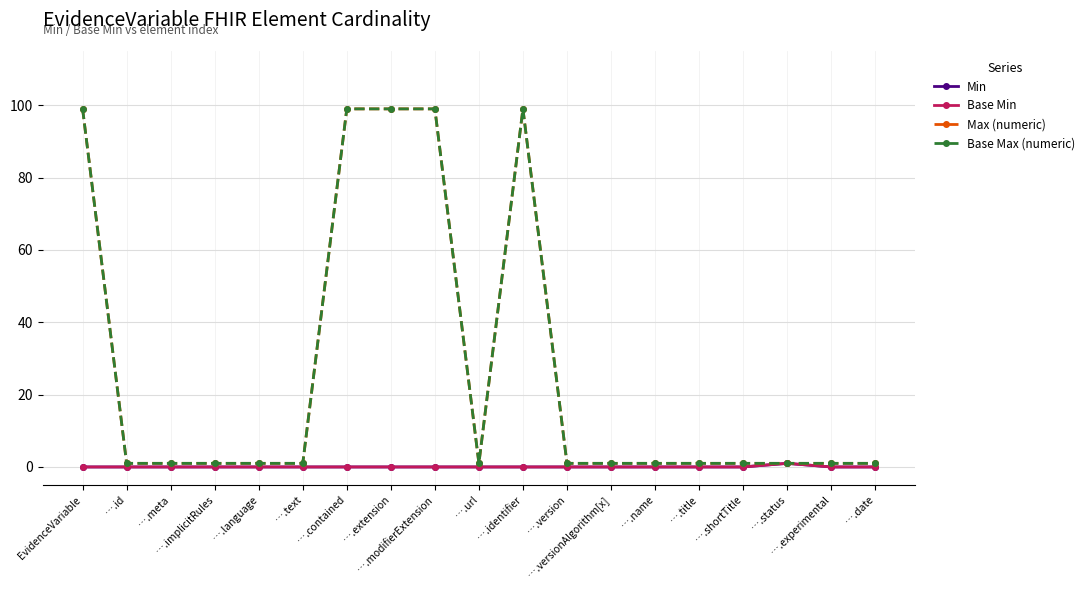

Between ….url and ….text, which is larger?

….url